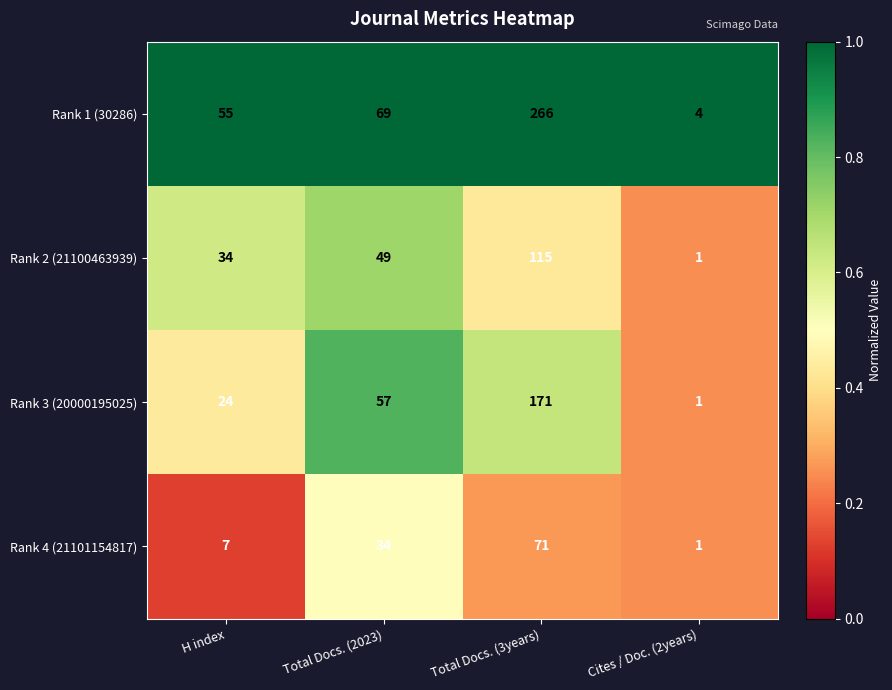

Which series has the widest spread of values?

Rank 1 (30286)